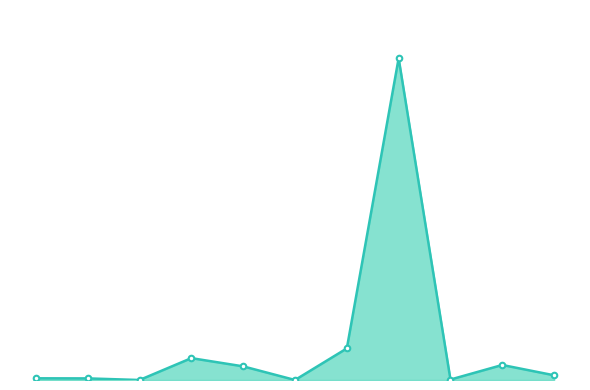

Does the chart have visible grid lines?

No